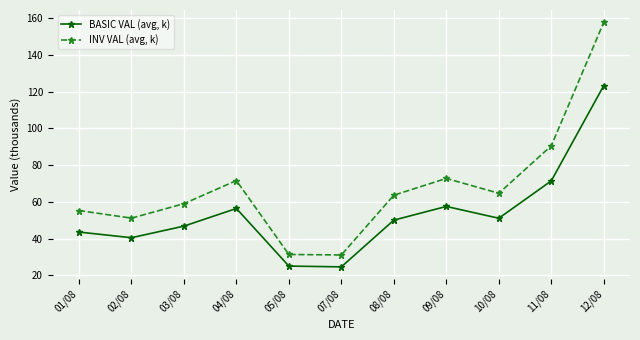

At which category is the sum across all series the highest?

12/08